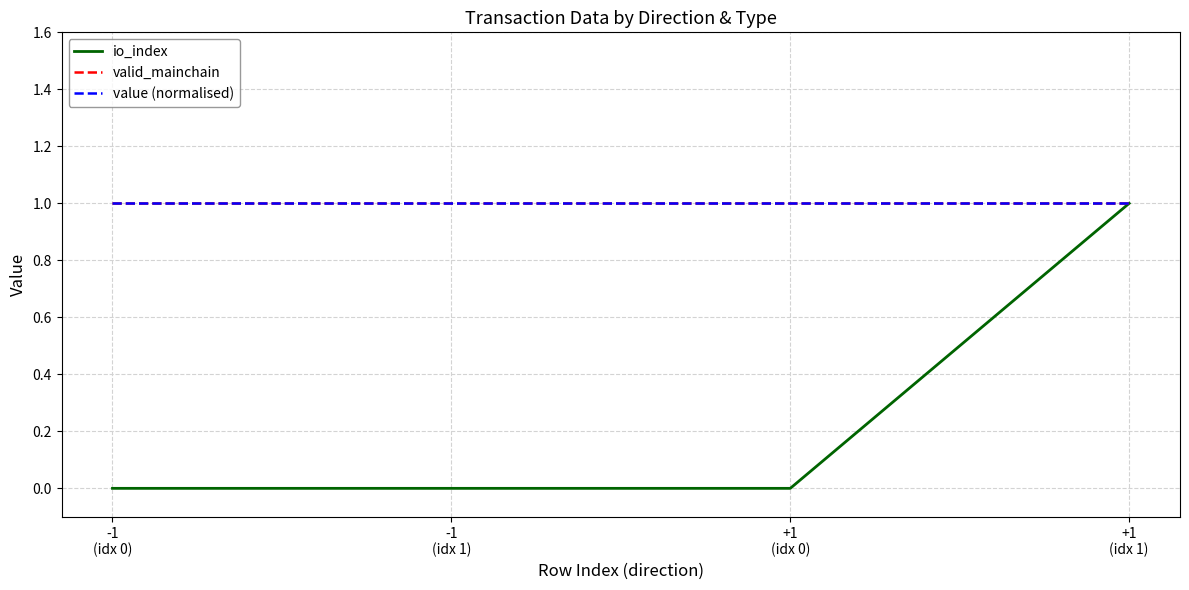

How many lines are shown in the chart?

3